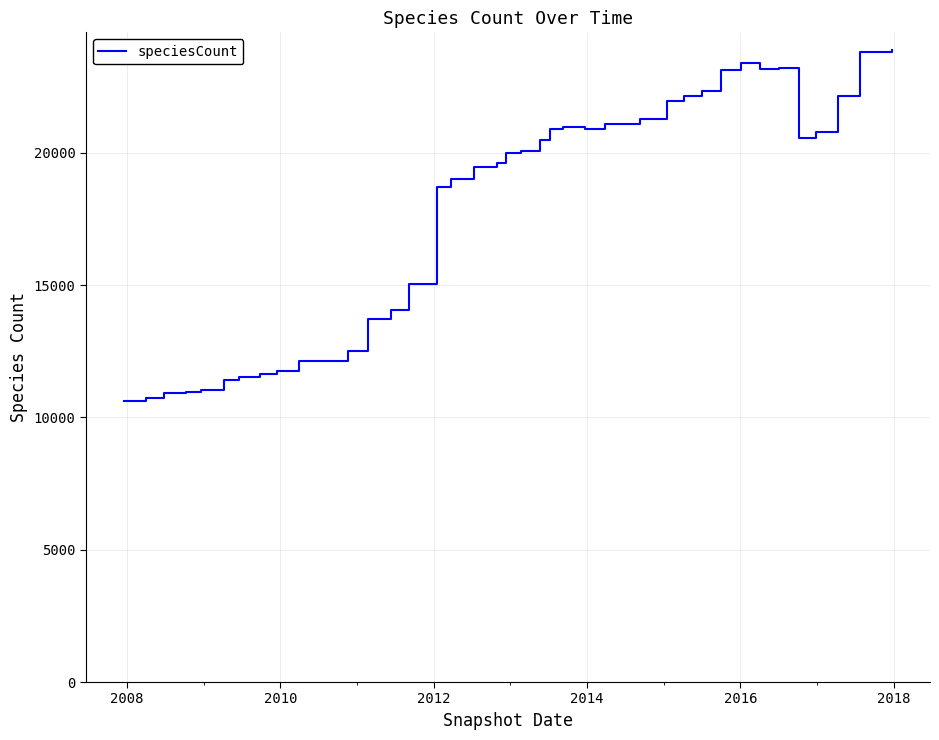

Count the number of data series in this chart.

1